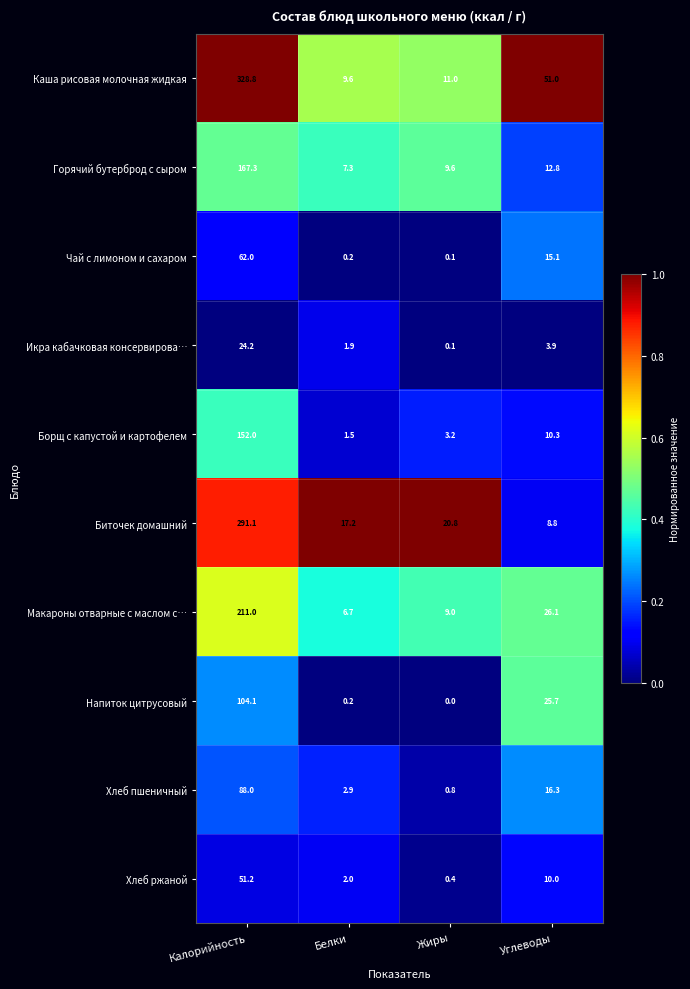

What is the difference between the highest and lowest values at Белки?

17.0